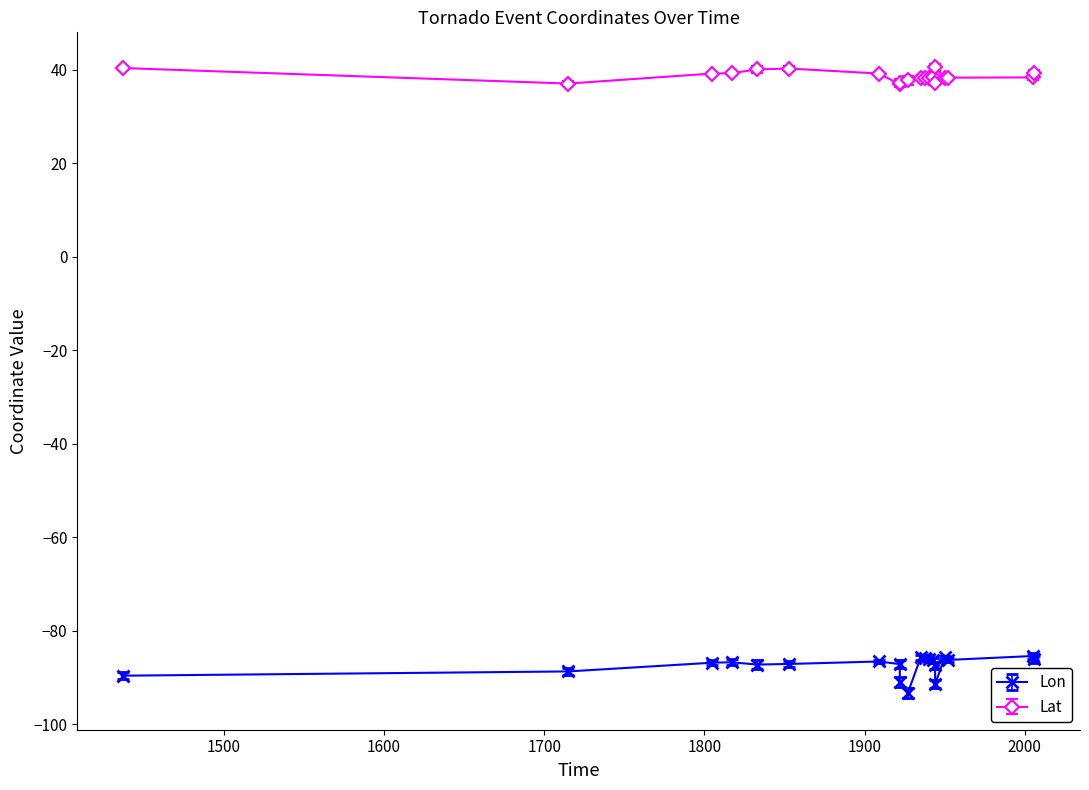

Which series has the largest range (max minus min)?

Lon